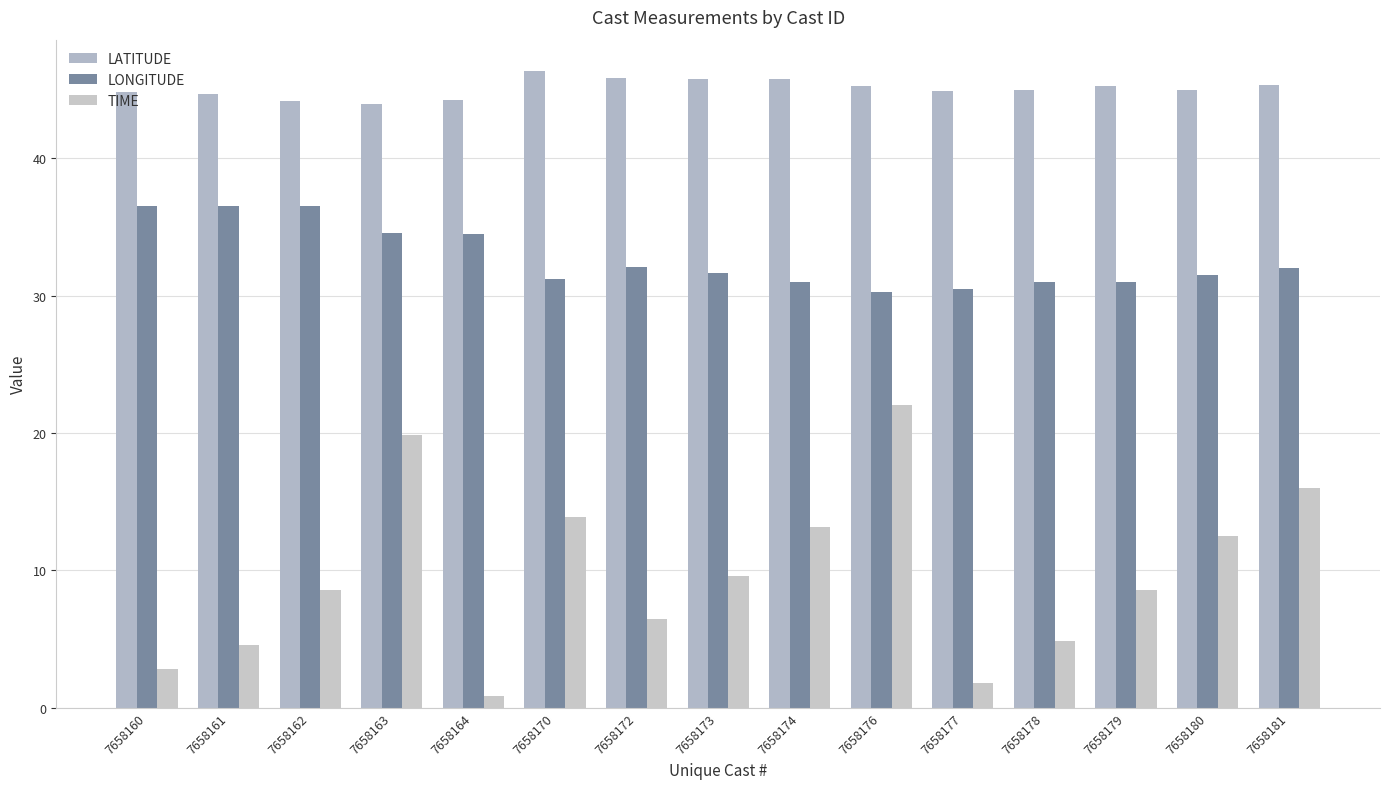

List the series in order of their peak value, highest first.

LATITUDE, LONGITUDE, TIME